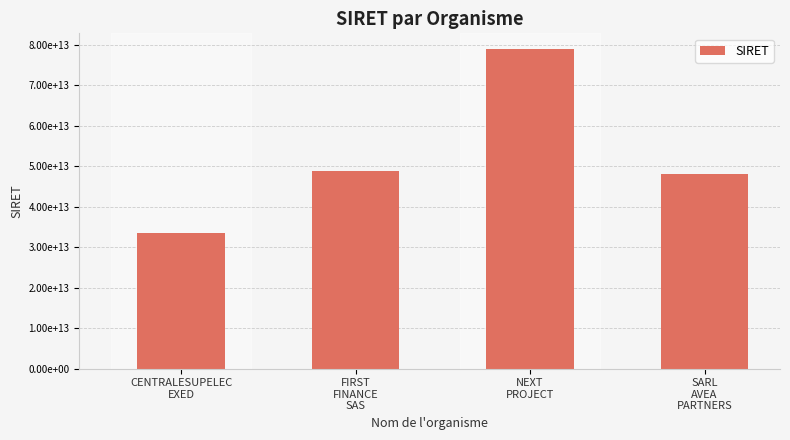

Reading left to right, list all the values displayed in this chart.

33468834800070	48945558400032	78948677600030	48004277900029